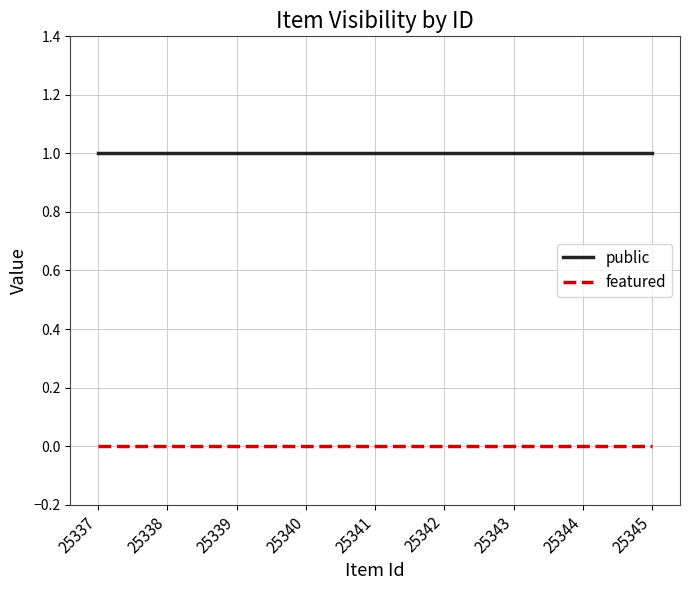

List the series in order of their overall mean, highest first.

public, featured